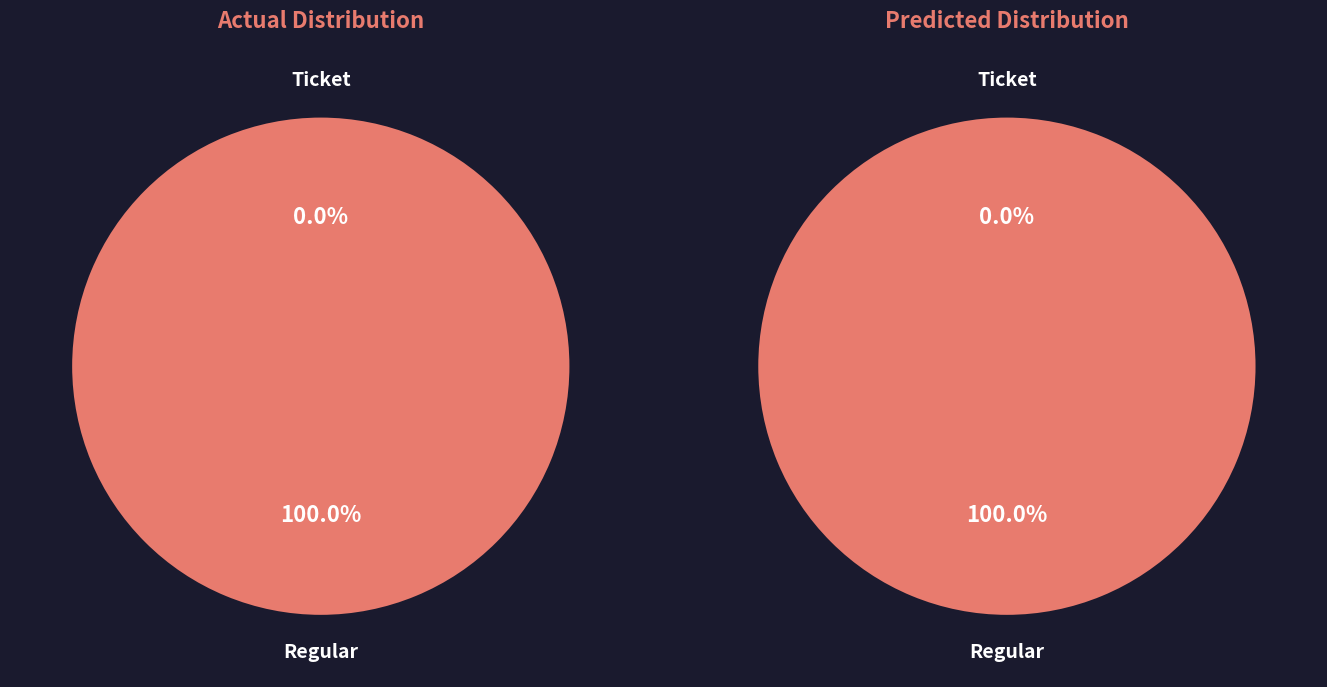

The Regular slice represents 100% of the pie. True or false?

True